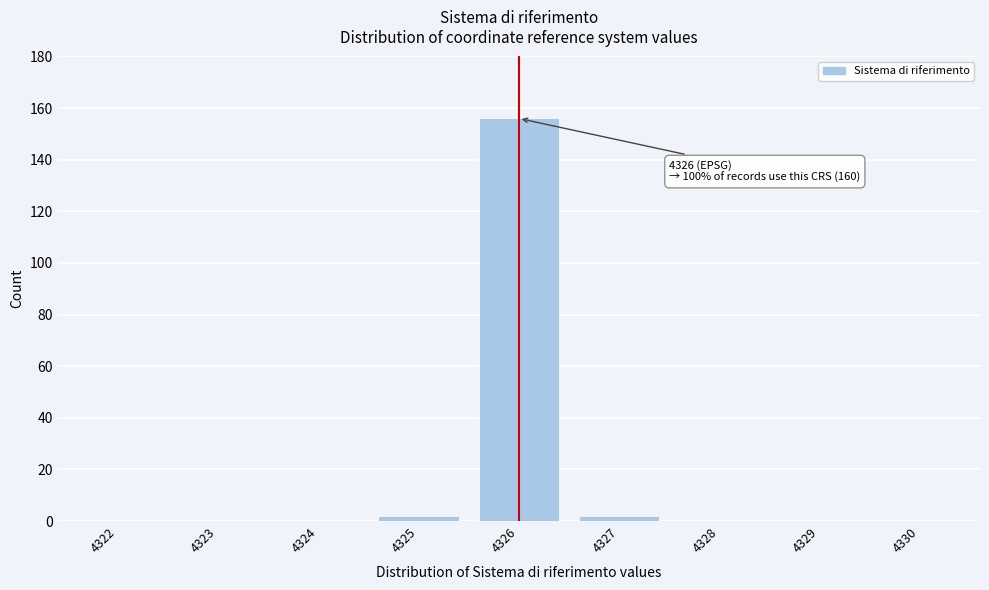

Reading left to right, extract all data points from this chart.

4322=0	4323=0	4324=0	4325=2	4326=156	4327=2	4328=0	4329=0	4330=0